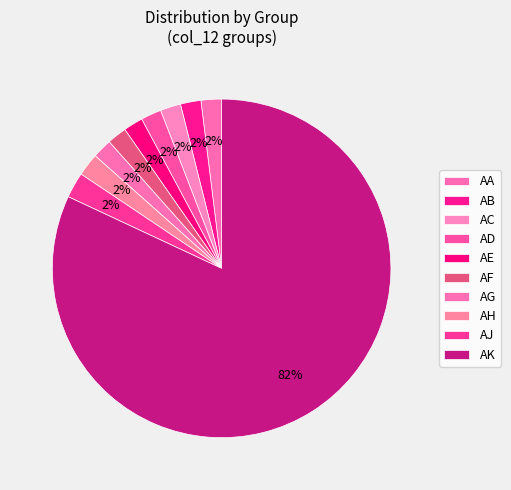

Does AK account for over 50% of the chart?

Yes